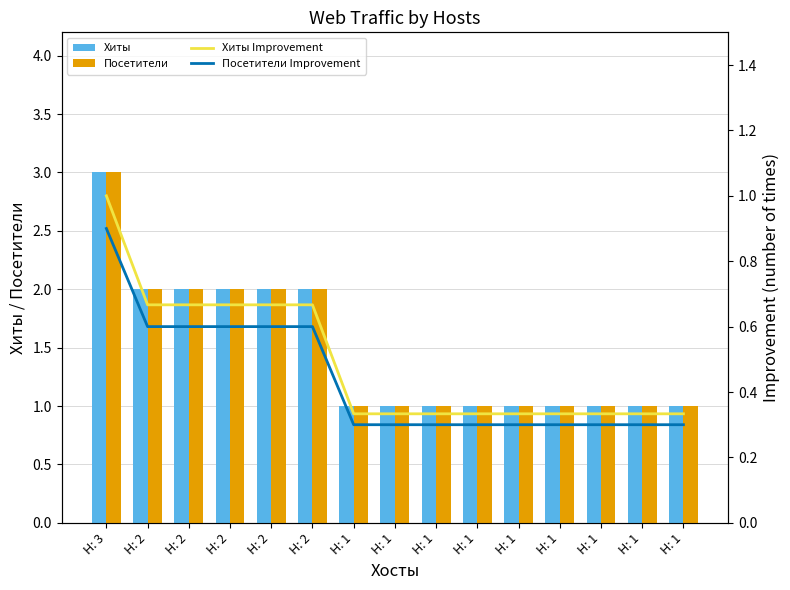

What is the average value of the Посетители Improvement series?

0.4